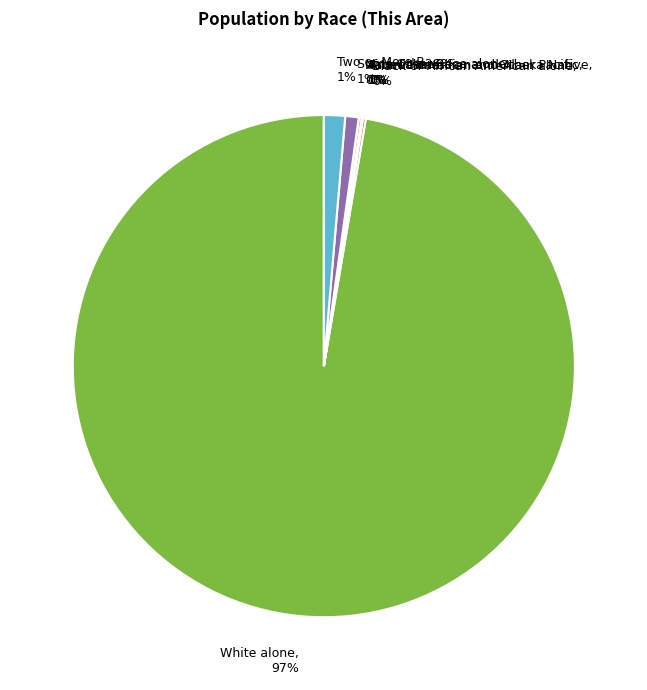

Rank the categories by value from highest to lowest.

White alone, Two or More Races, Some Other Race alone, Black or African American alone, Asian alone, American Indian and Alaska Native, Native Hawaiian and Other Pacific